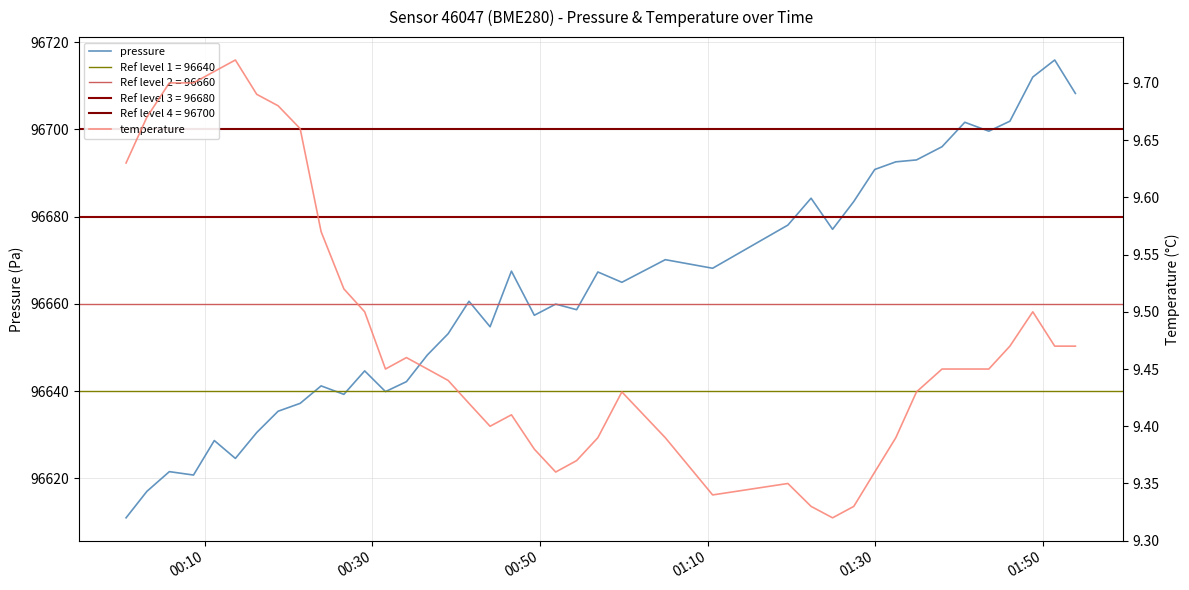

What is the minimum value for pressure?

96610.9